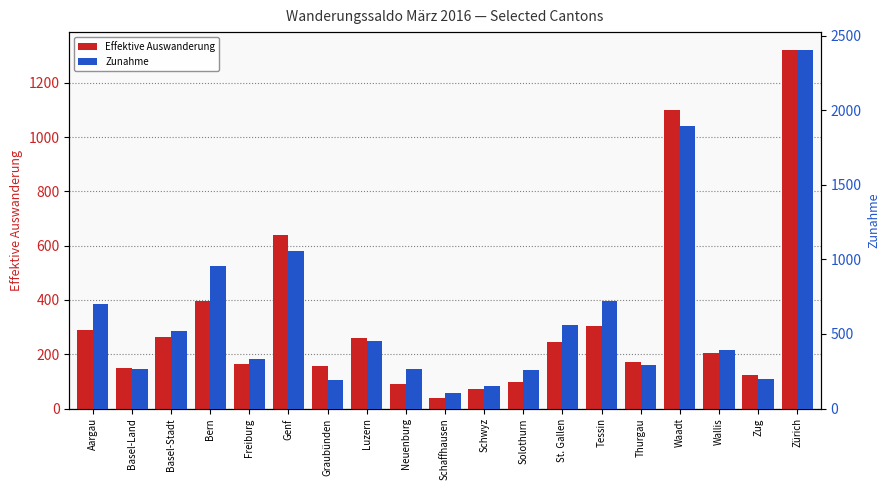

What is the maximum value shown in the chart?

2403